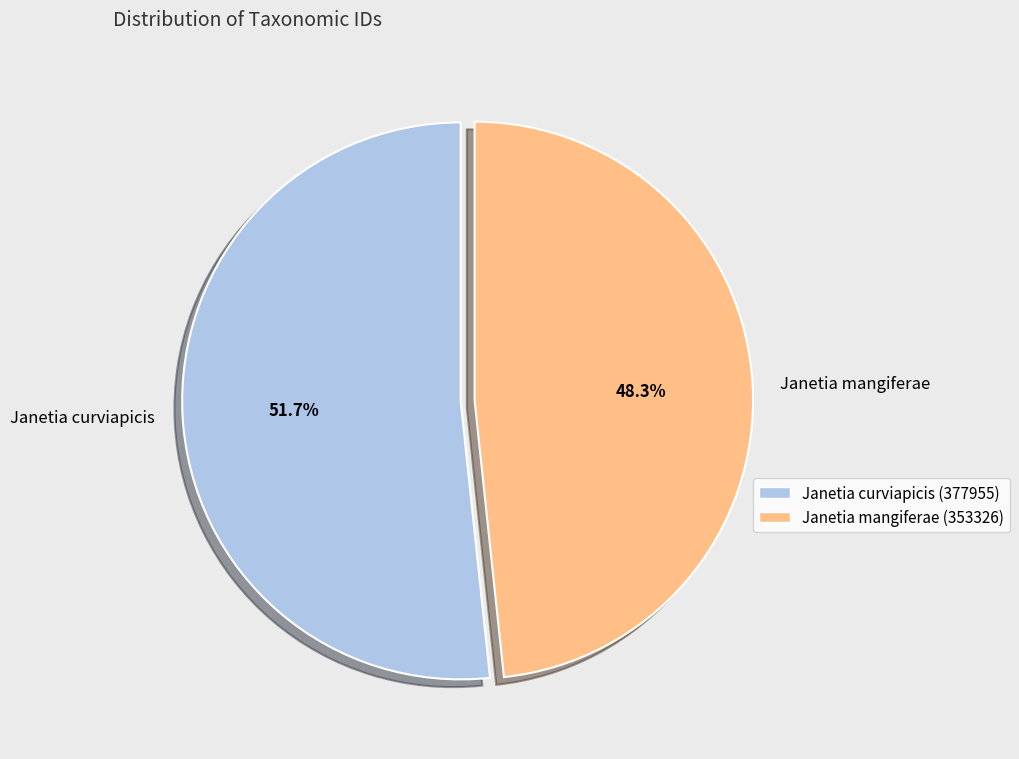

Is there any slice that represents more than half of the pie?

Yes